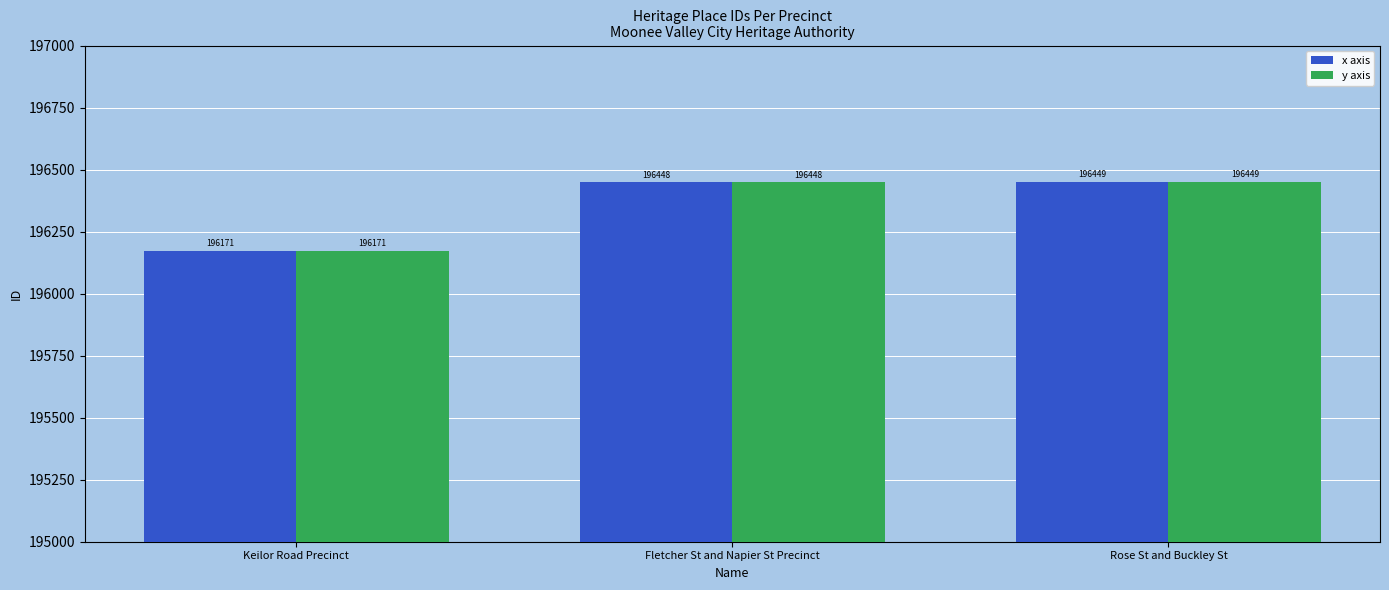

Is it true that x axis equals 302434 at Fletcher St and Napier St Precinct?

False